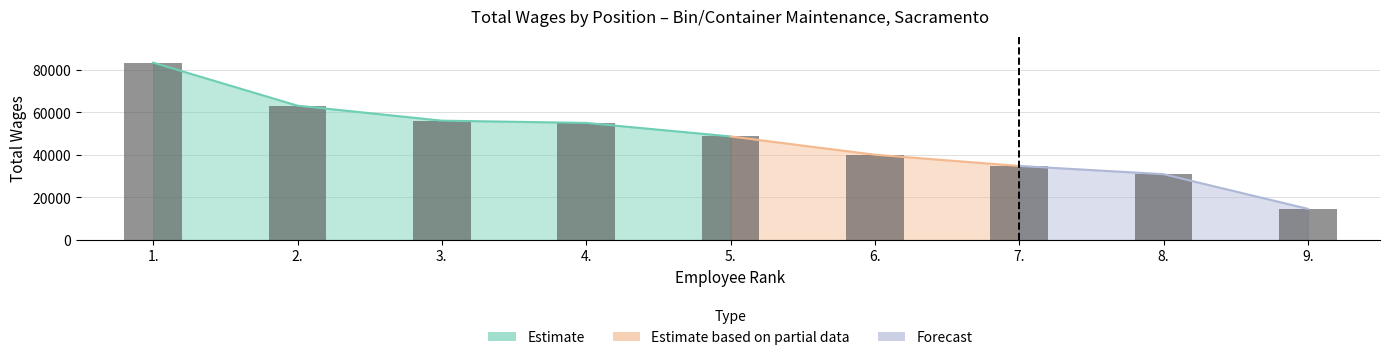

What position from the left is 7.?

7